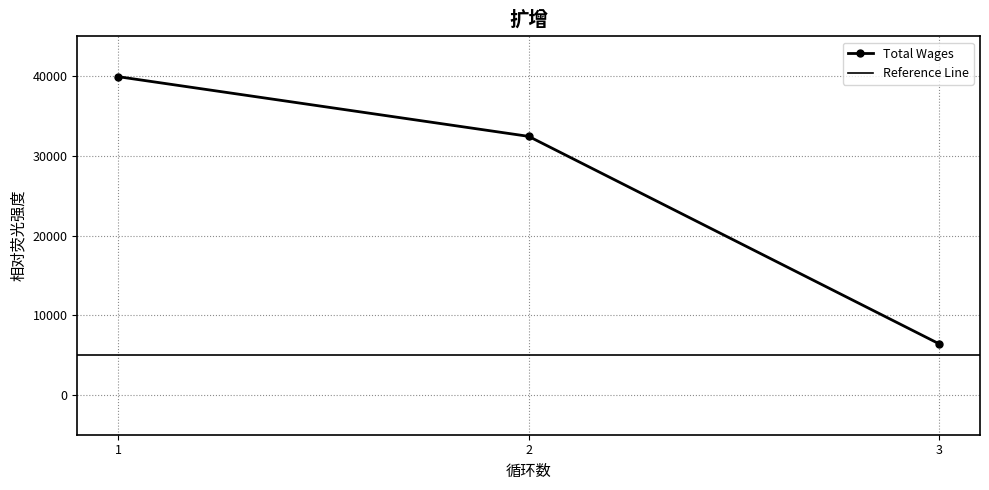

What is the value of the Total Wages point at the 1st from the left?

39945